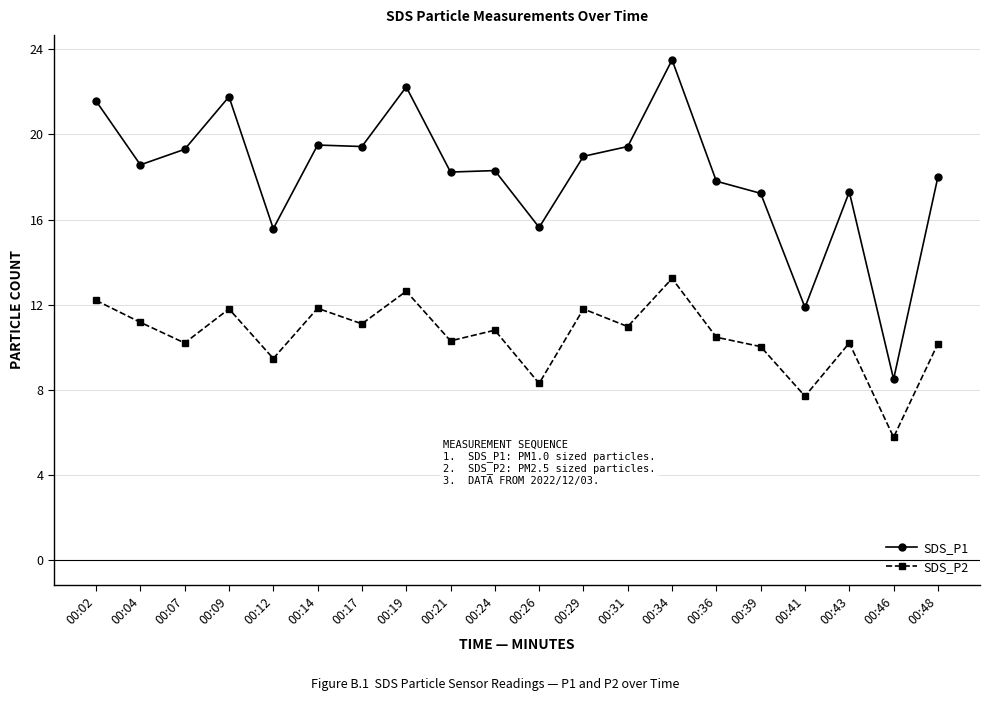

True or false: SDS_P2 has more than 1 interior local peaks.

True